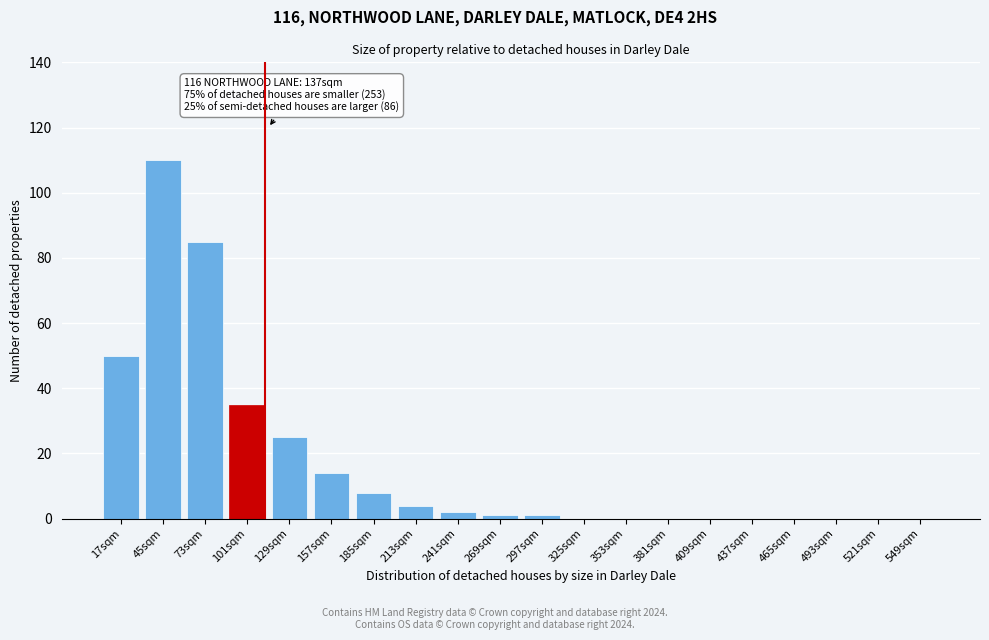

Reading left to right, extract all data points from this chart.

17sqm=50	45sqm=110	73sqm=85	101sqm=35	129sqm=25	157sqm=14	185sqm=8	213sqm=4	241sqm=2	269sqm=1	297sqm=1	325sqm=0	353sqm=0	381sqm=0	409sqm=0	437sqm=0	465sqm=0	493sqm=0	521sqm=0	549sqm=0